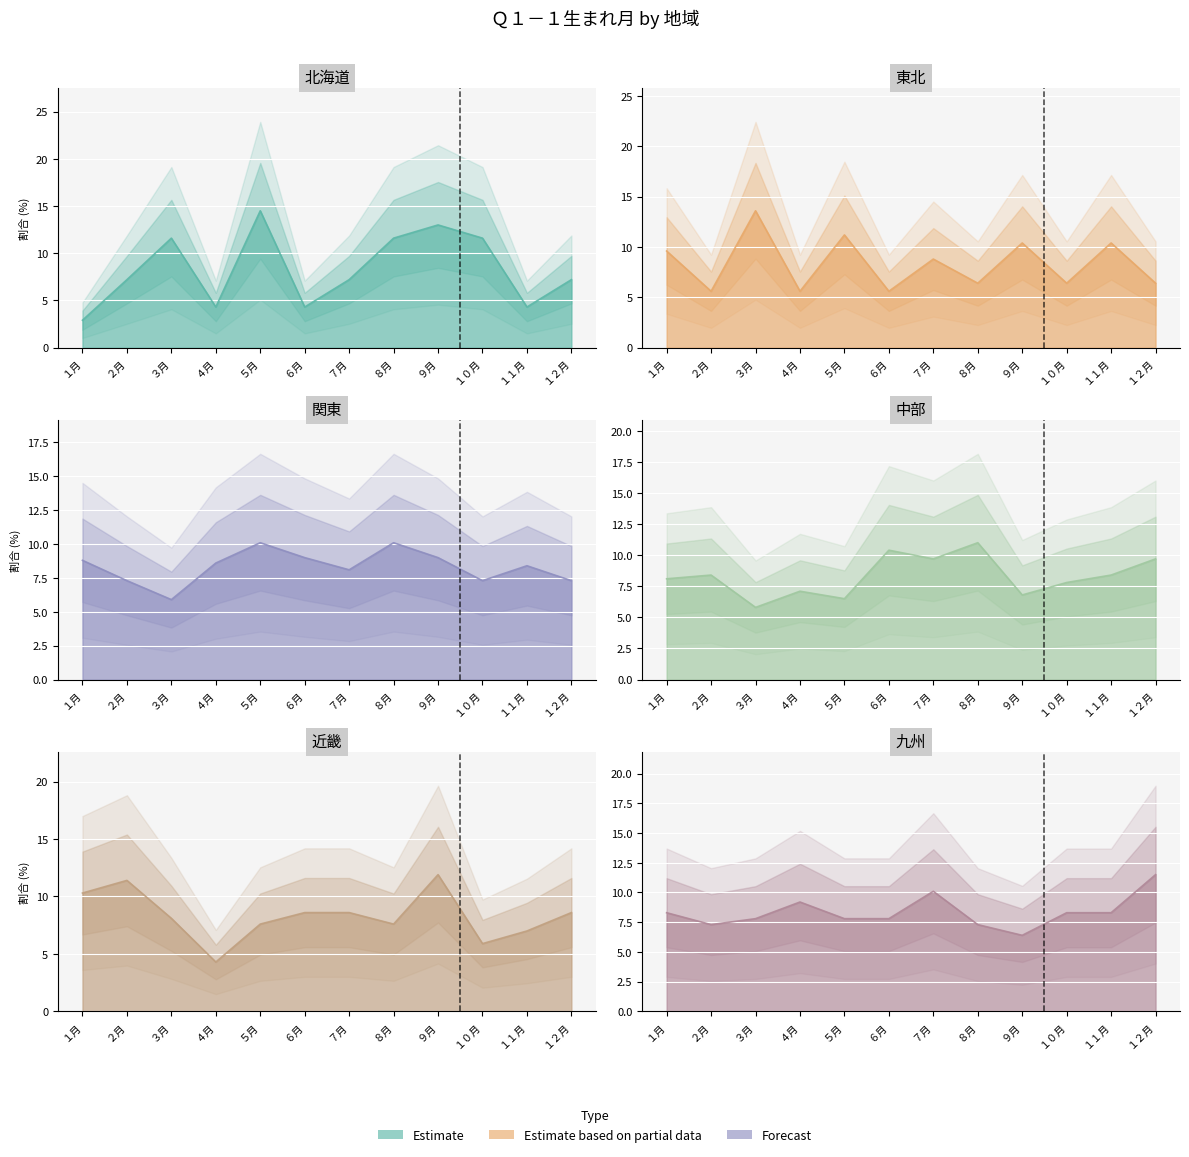

What position from the left is １１月?

11